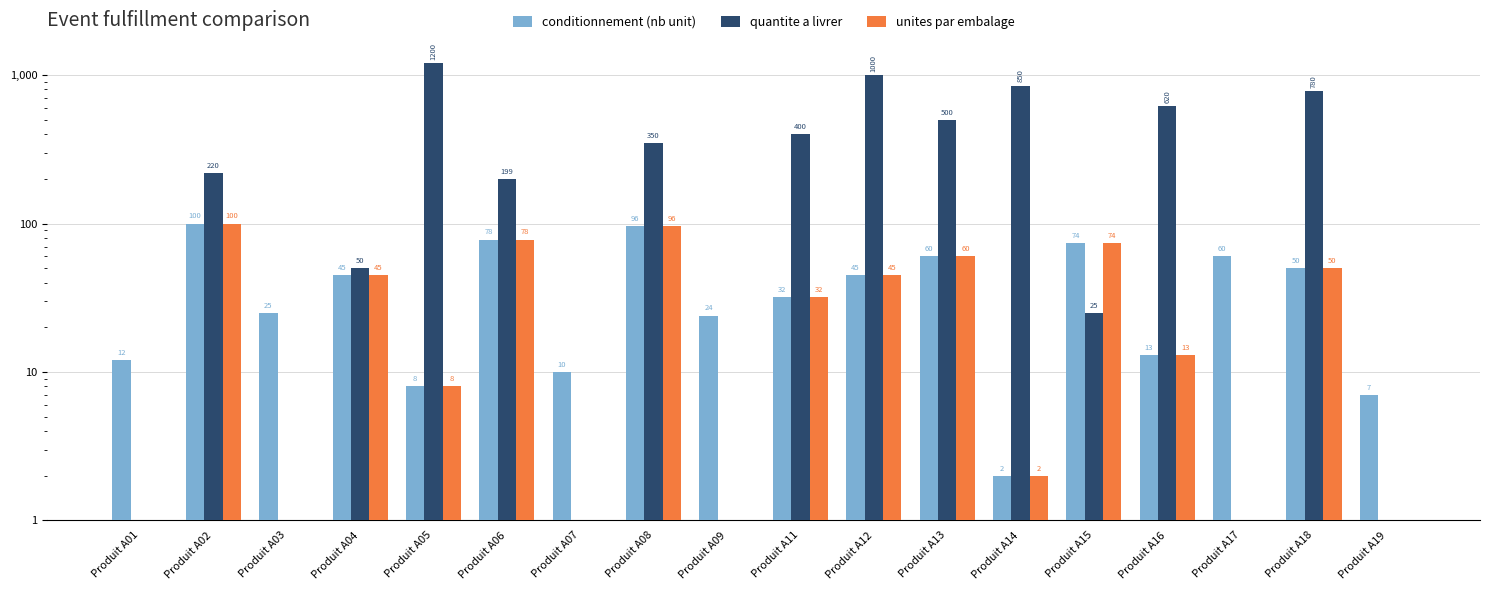

At which category is the sum across all series the highest?

Produit A05